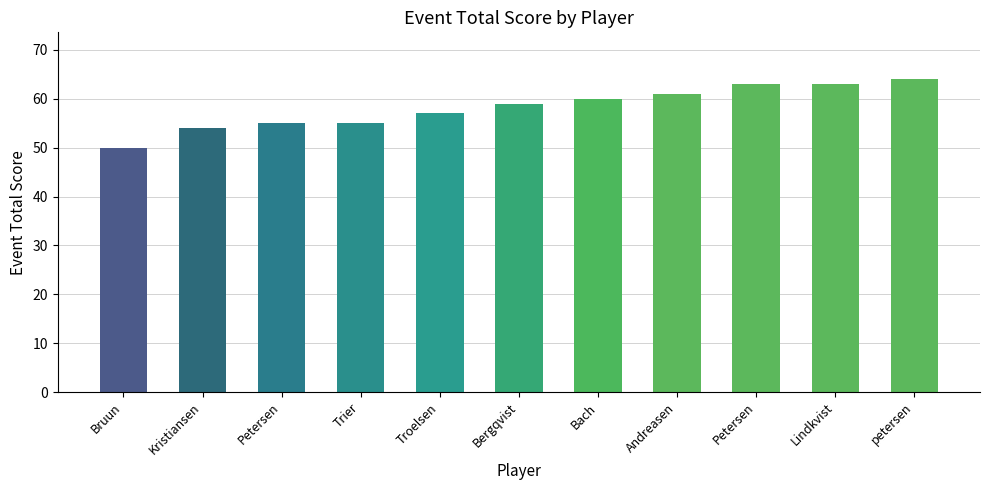

How many values are below 59?

5